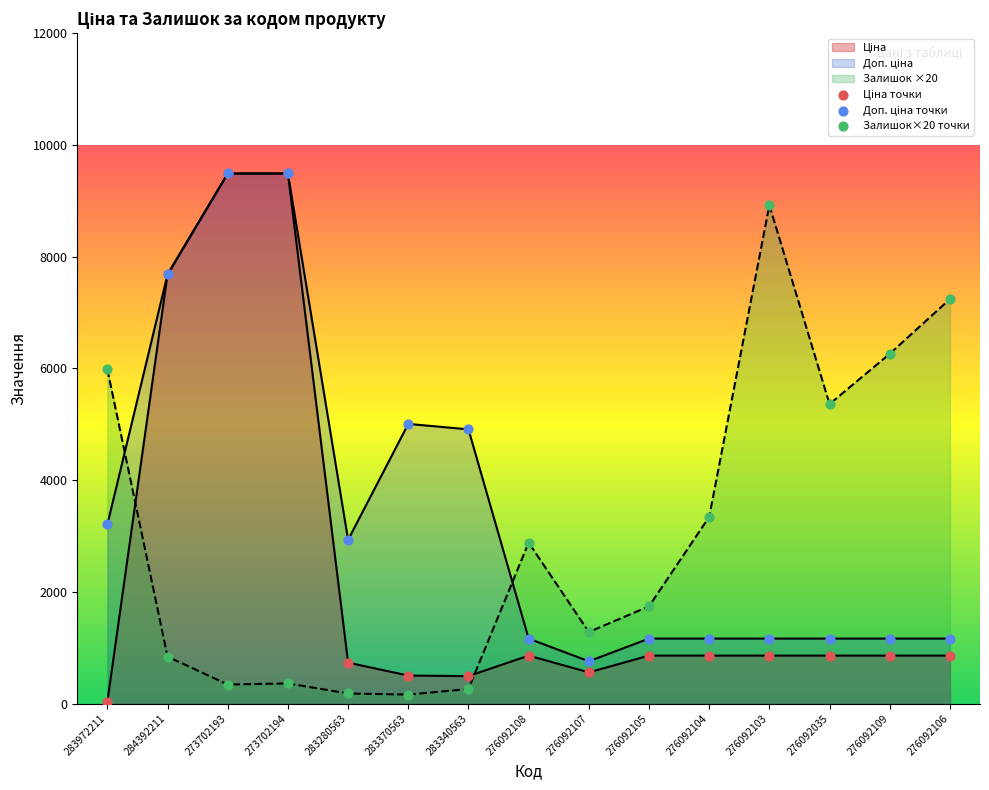

Which series reaches the minimum Y coordinate?

Ціна точки